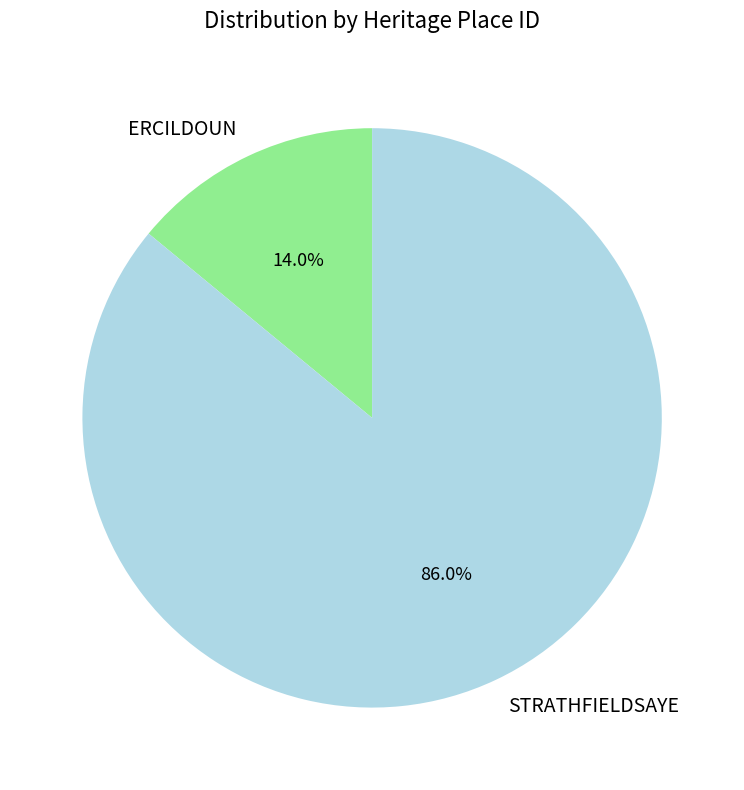

Do ERCILDOUN and STRATHFIELDSAYE together represent more than half of the pie?

Yes